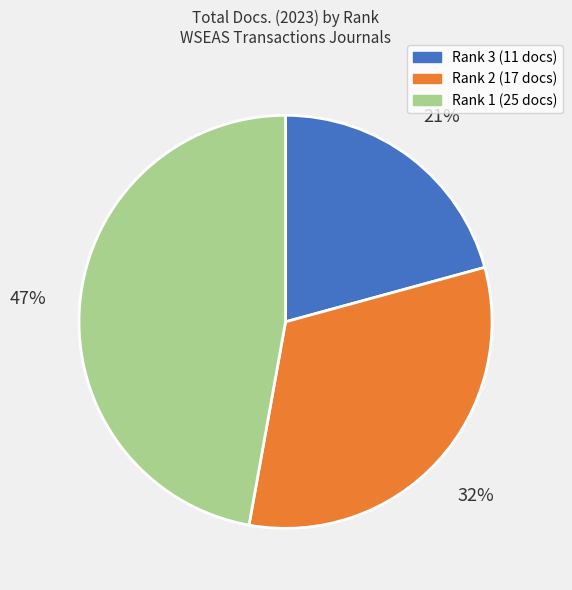

To the nearest percent, what is the difference between the largest and smallest slice percentages?

26%